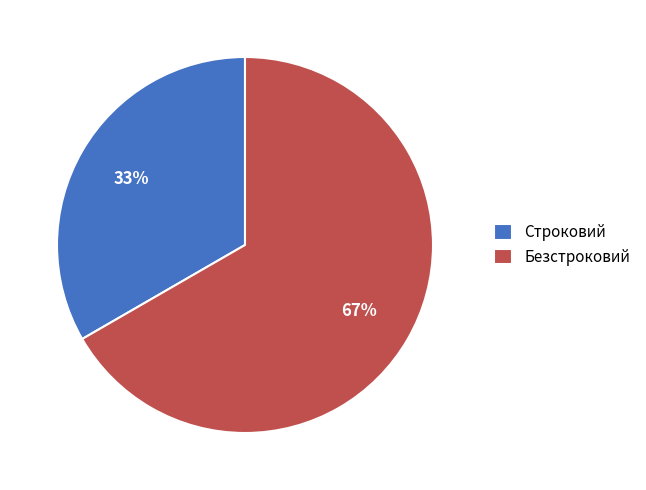

Which slice is the largest?

Безстроковий